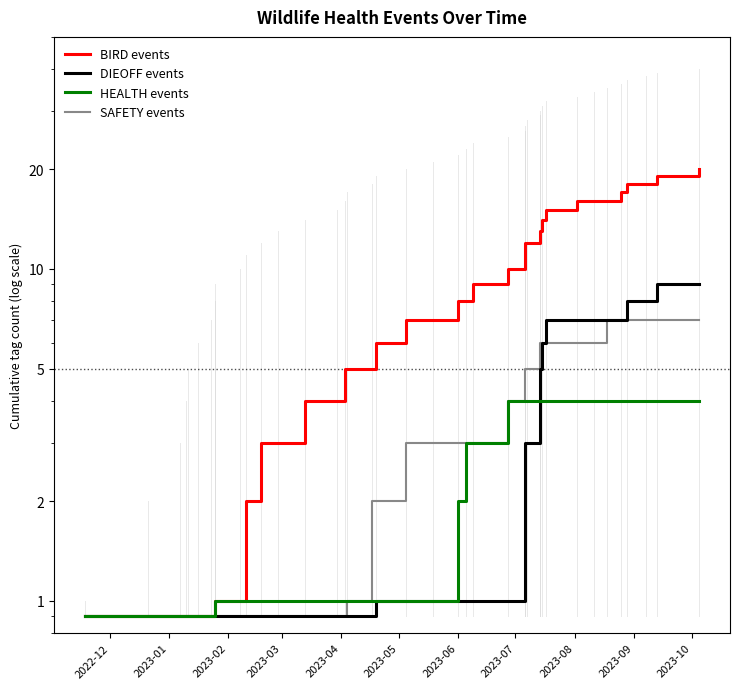

What is the value of the HEALTH events point at the 7th from the left?

0.9